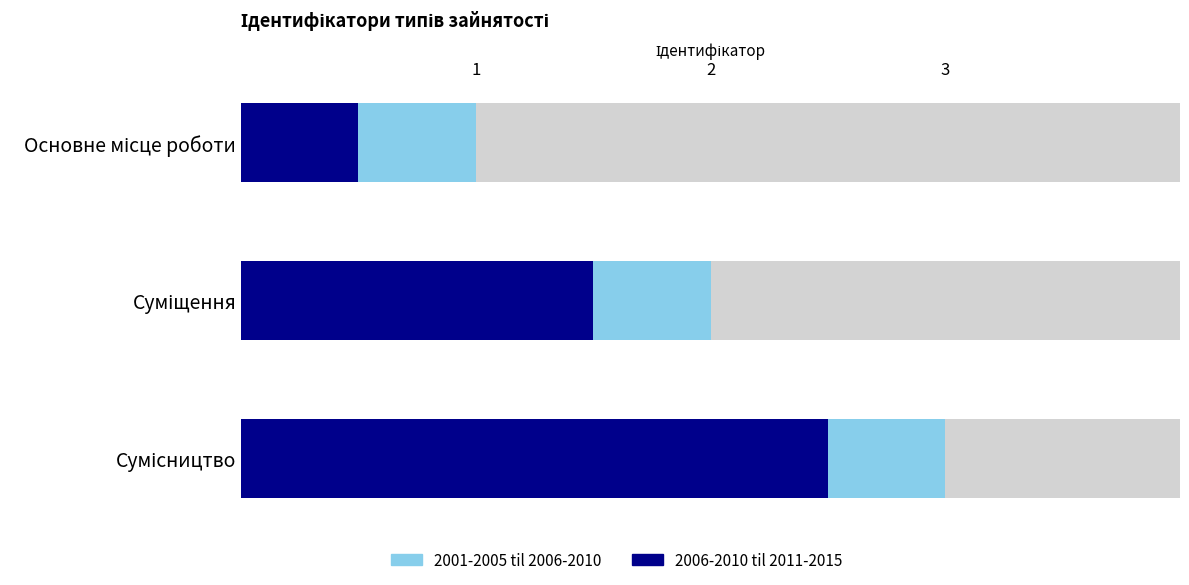

At how many categories does at least one series exceed 1?

2